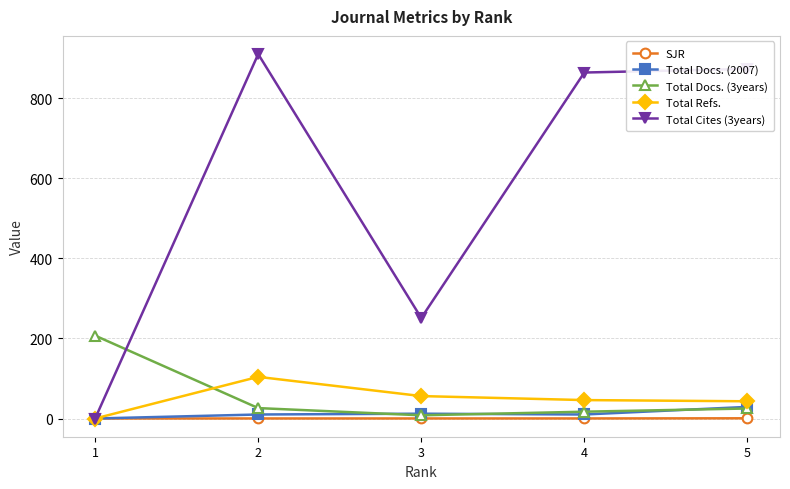

At which category does Total Refs. reach its first local peak?

2